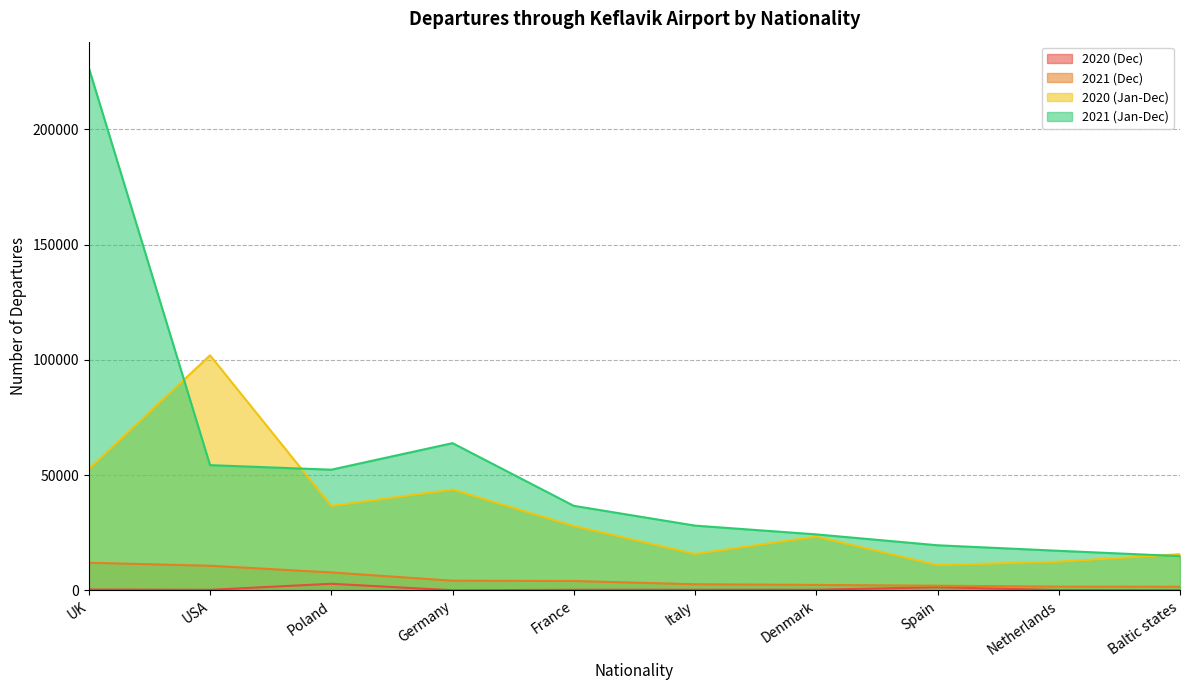

True or false: 2020 (Jan-Dec) has more than 2 points higher than both neighbors.

True